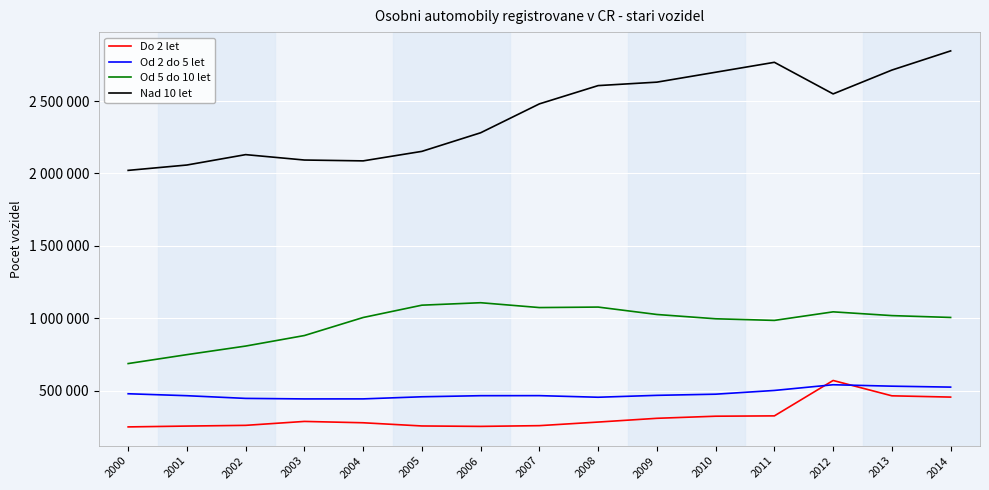

What is the smallest value displayed?

250535